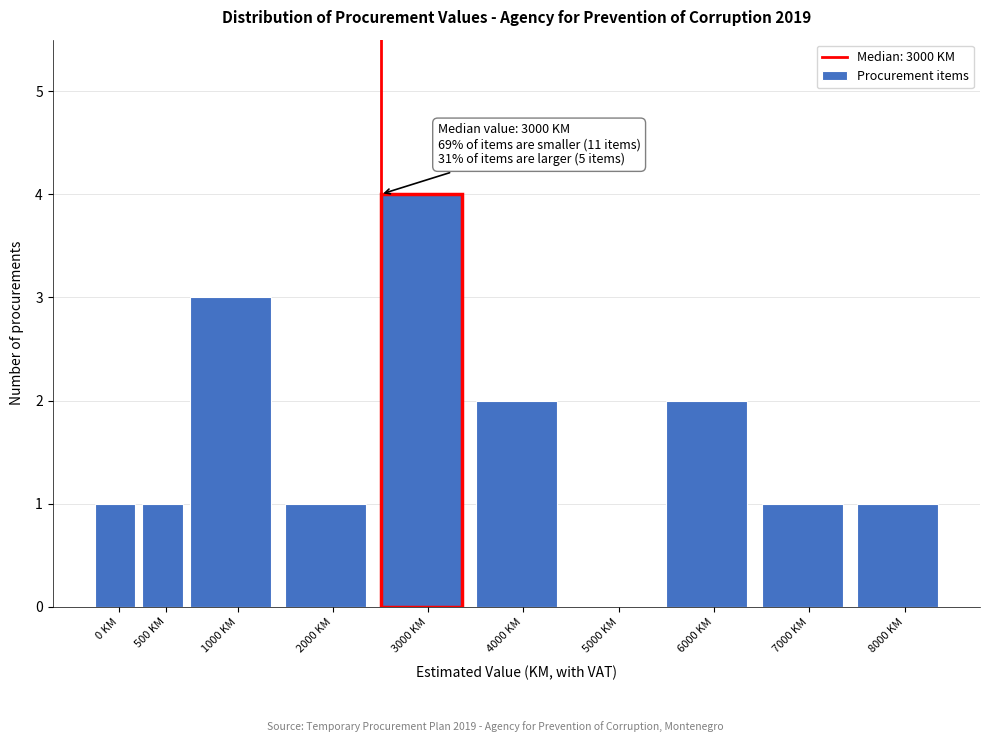

Reading left to right, list all the values displayed in this chart.

0 KM=1	500 KM=1	1000 KM=3	2000 KM=1	3000 KM=4	4000 KM=2	5000 KM=0	6000 KM=2	7000 KM=1	8000 KM=1